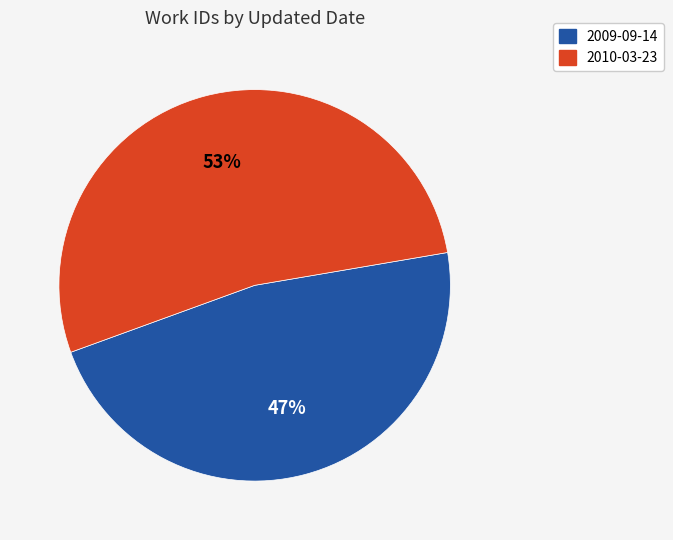

Rank the categories by value from lowest to highest.

2009-09-14, 2010-03-23